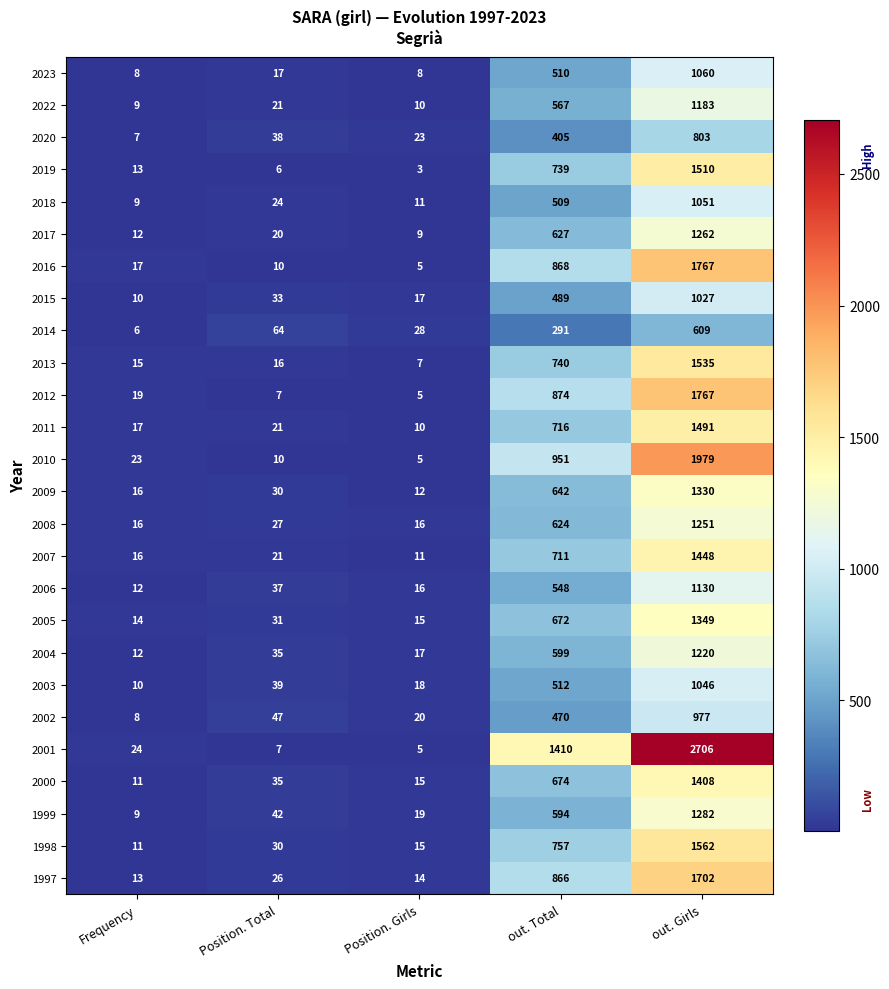

The value of 2013 at Position. Girls is 2. True or false?

False